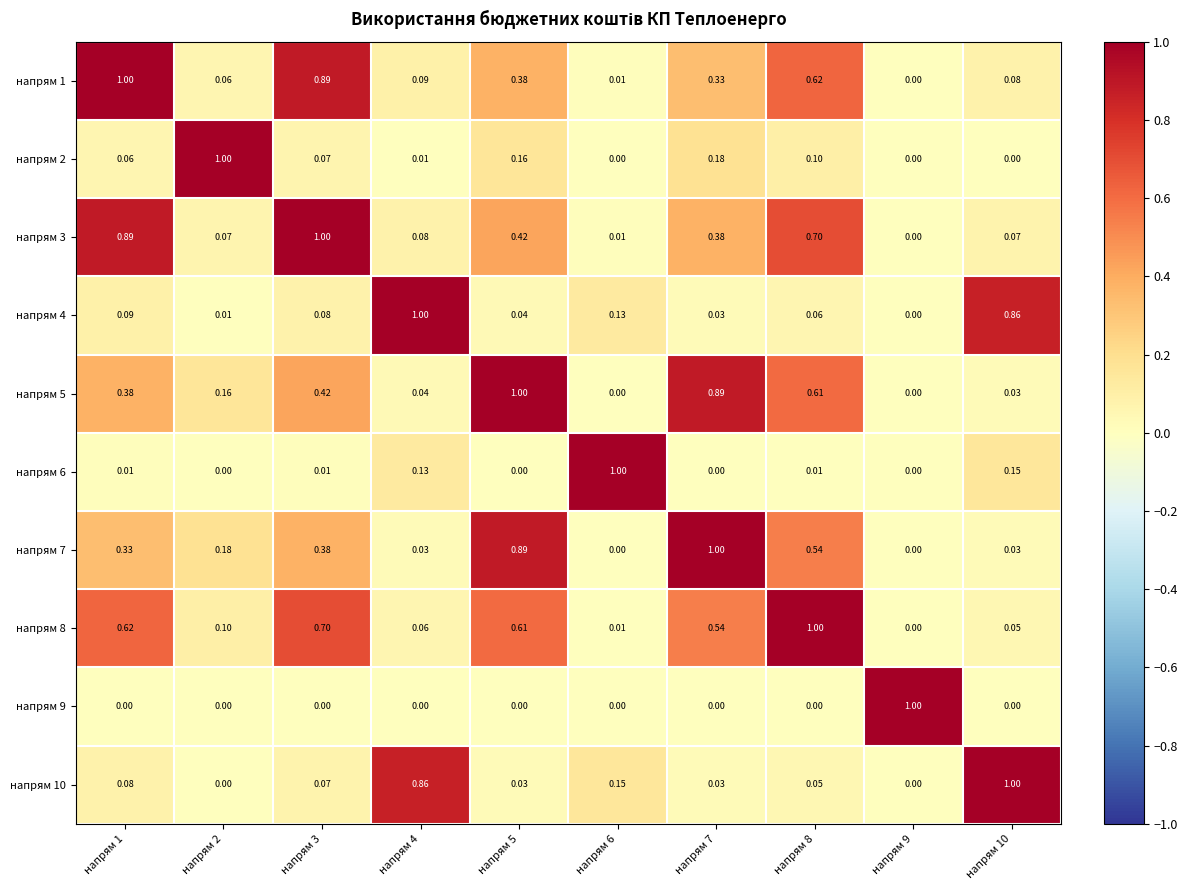

At how many categories does at least one series exceed 0?

10